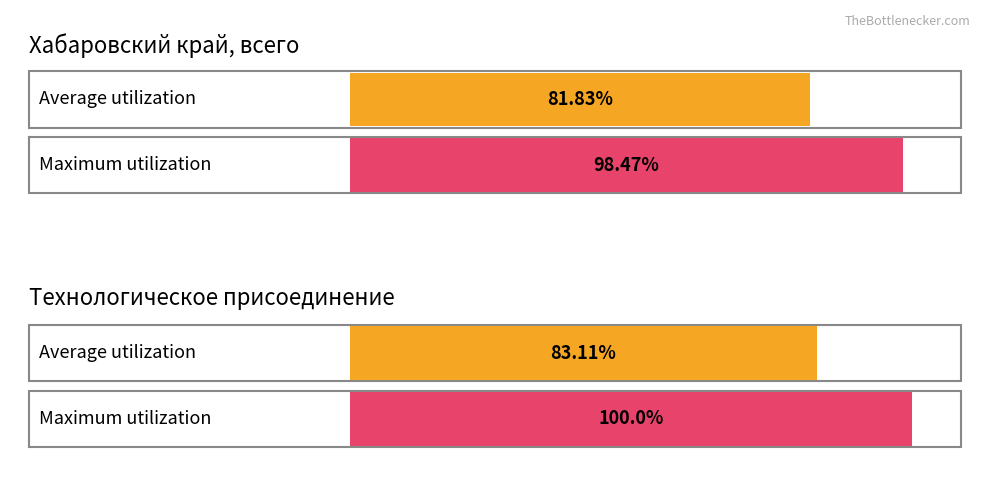

Does the chart contain stacked bars?

No